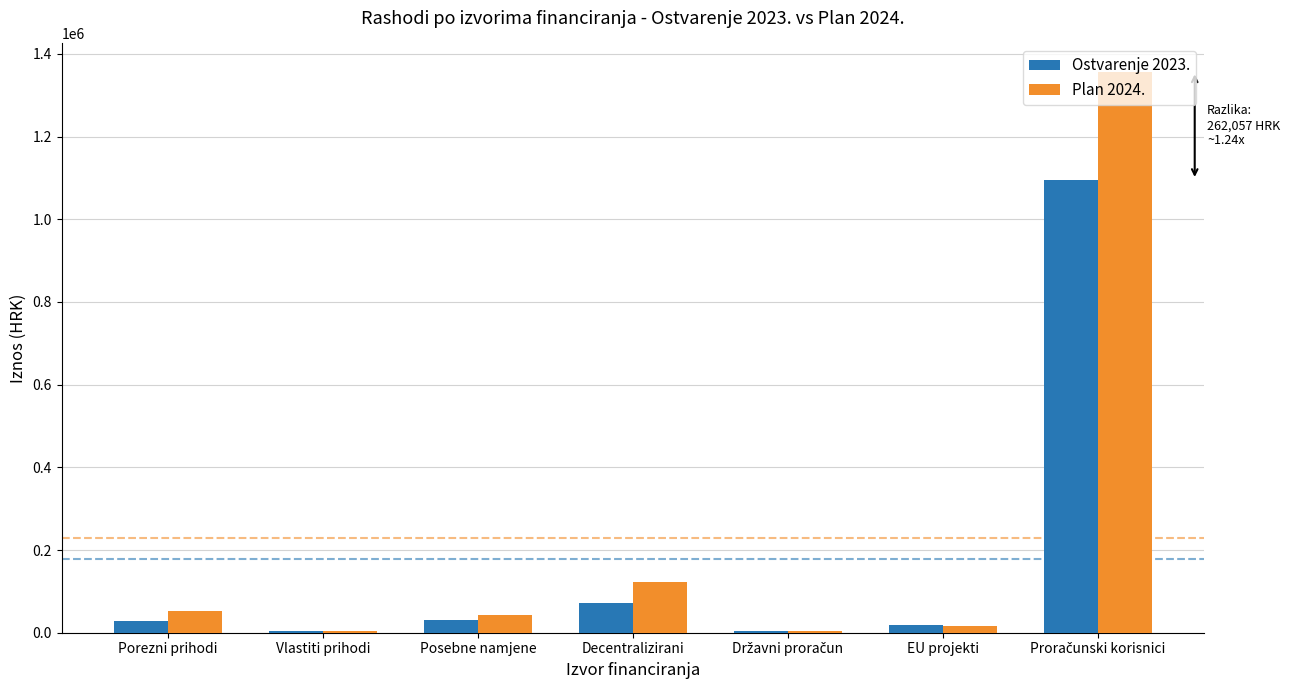

Are the bars horizontal?

No